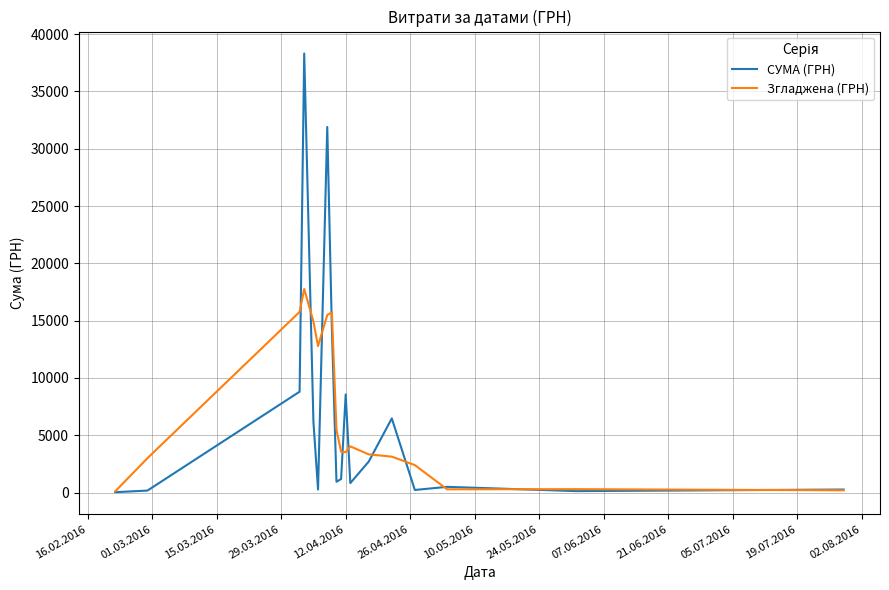

Rank the series by their maximum value, from highest to lowest.

СУМА (ГРН), Згладжена (ГРН)